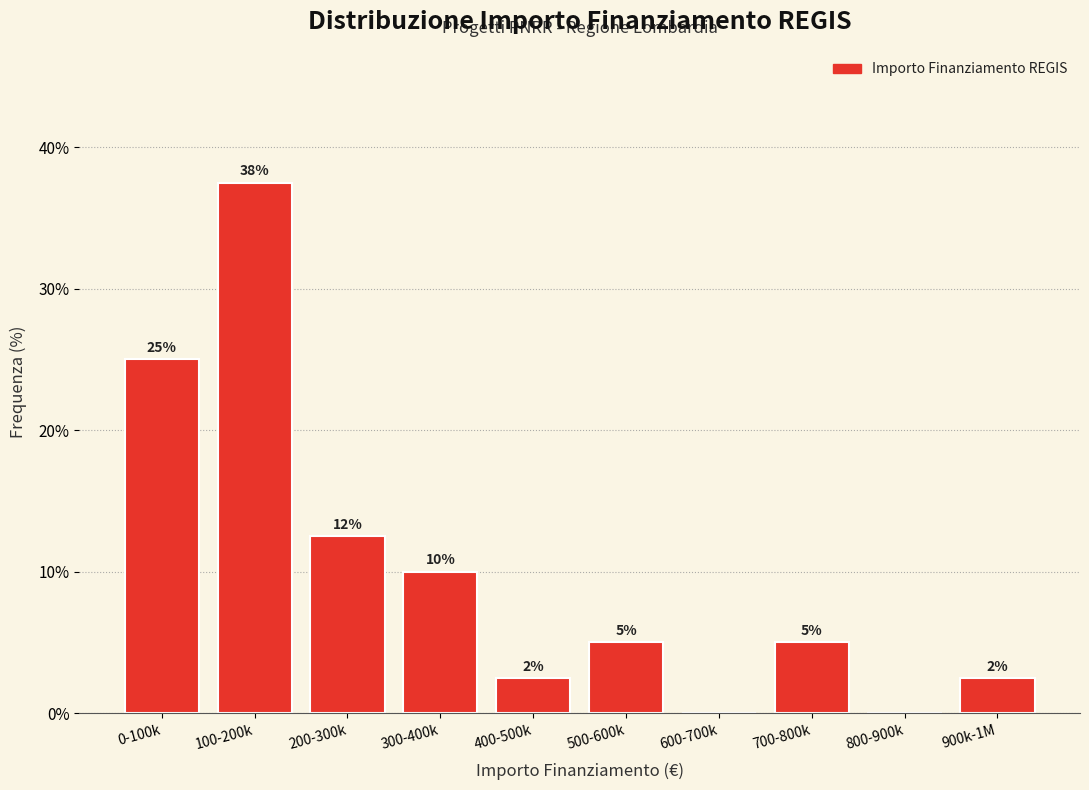

Approximately how many times larger is the value at 300-400k compared to 0-100k?

0.4